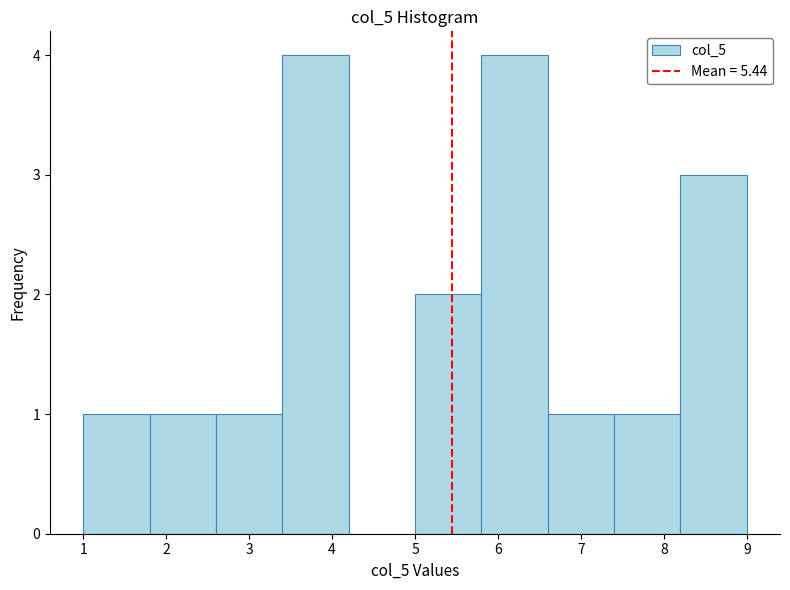

How tall is the bar that spans 6.6 to 7.4 on the x-axis? The values are not printed on the chart, so give them approximately, as read against the axis.

1